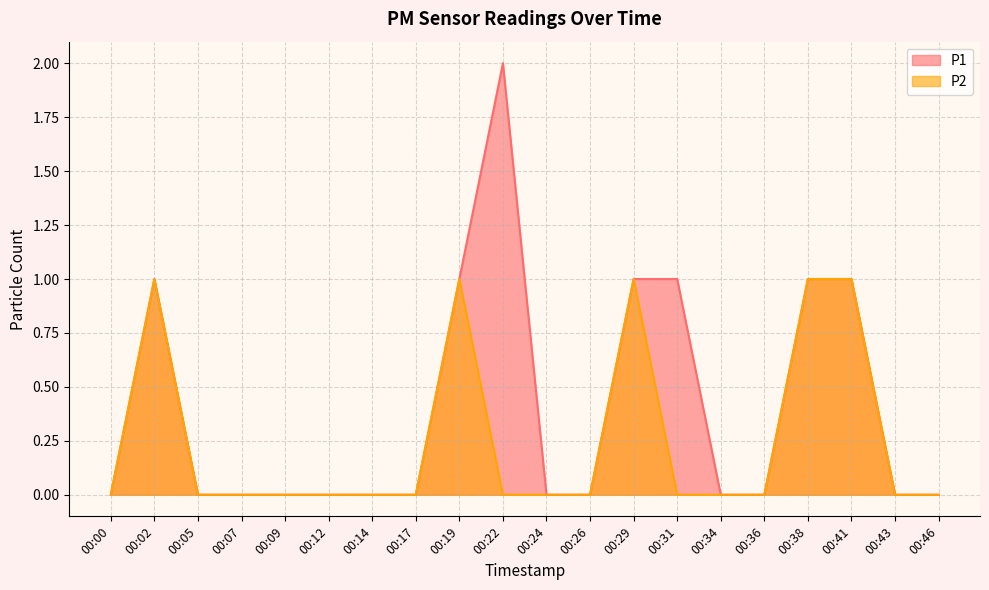

At which category does P2 reach its first local peak?

00:02